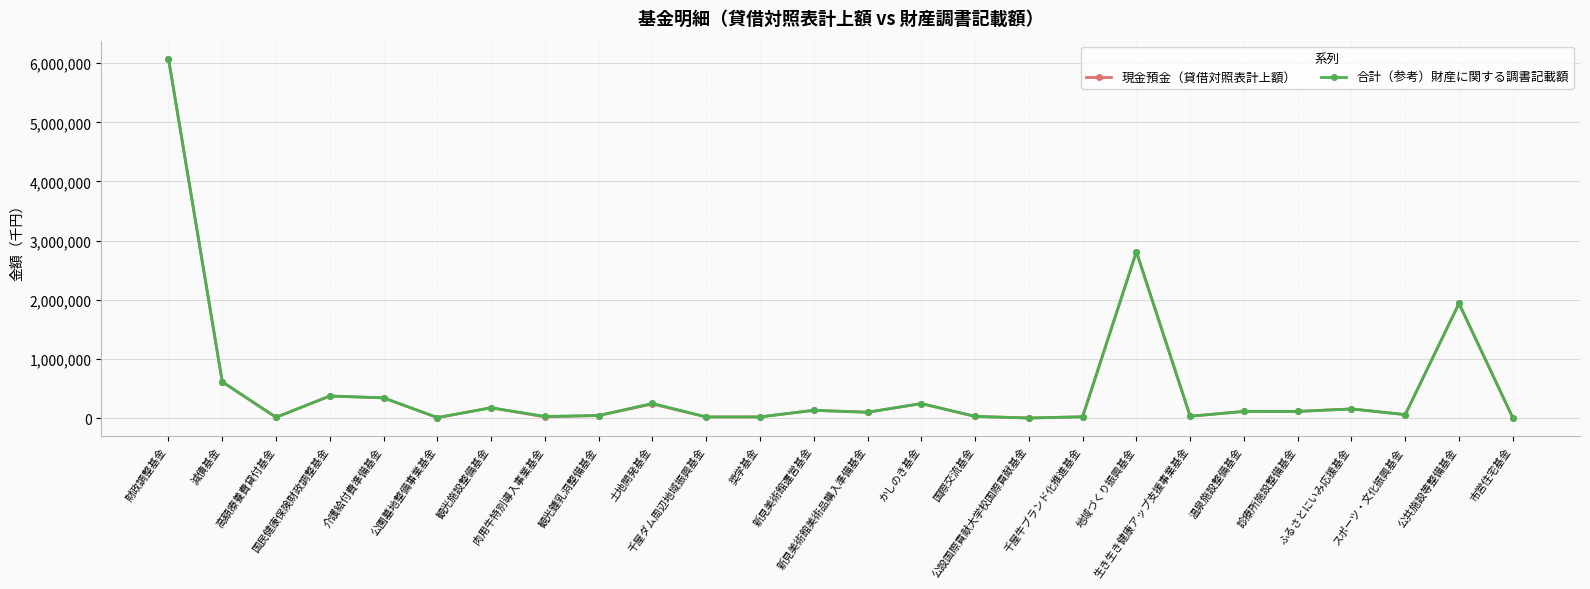

What is the highest value of the 合計（参考）財産に関する調書記載額 series?

6076251